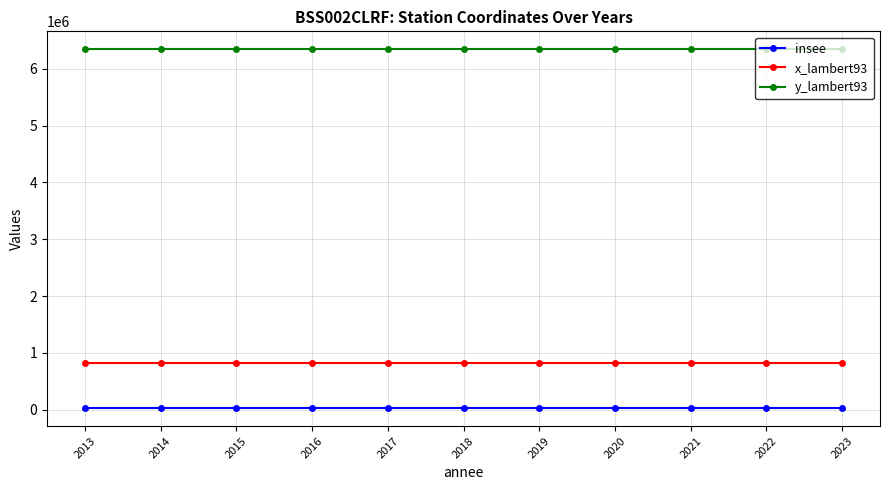

True or false: y_lambert93 has a value of 6342540 at 2023.

True